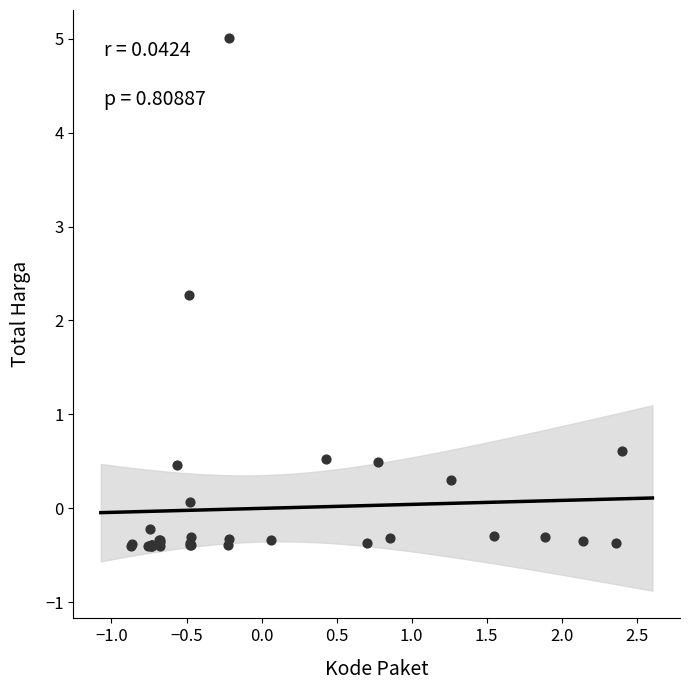

What Y value in the scatter plot is closest to 2?

2.3